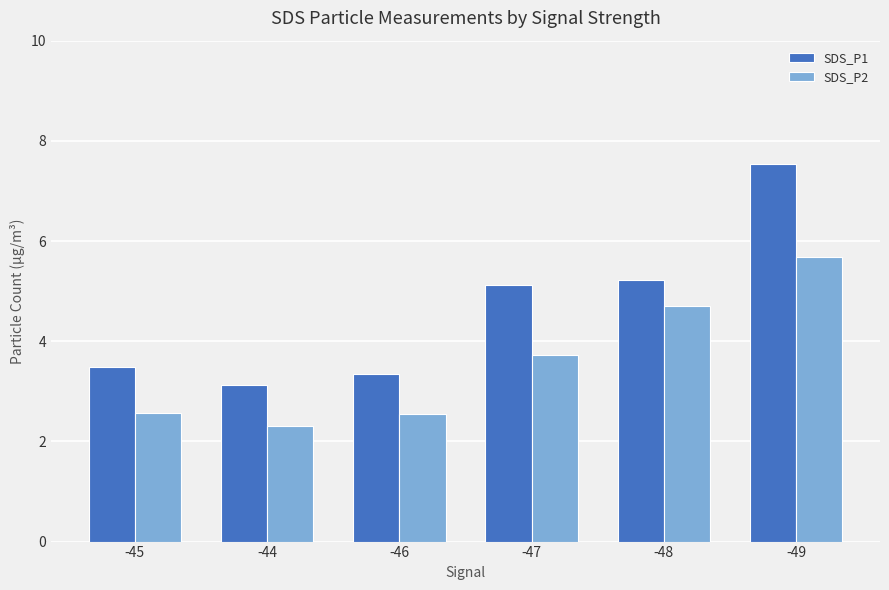

Which series changed the most between -46 and -49?

SDS_P1